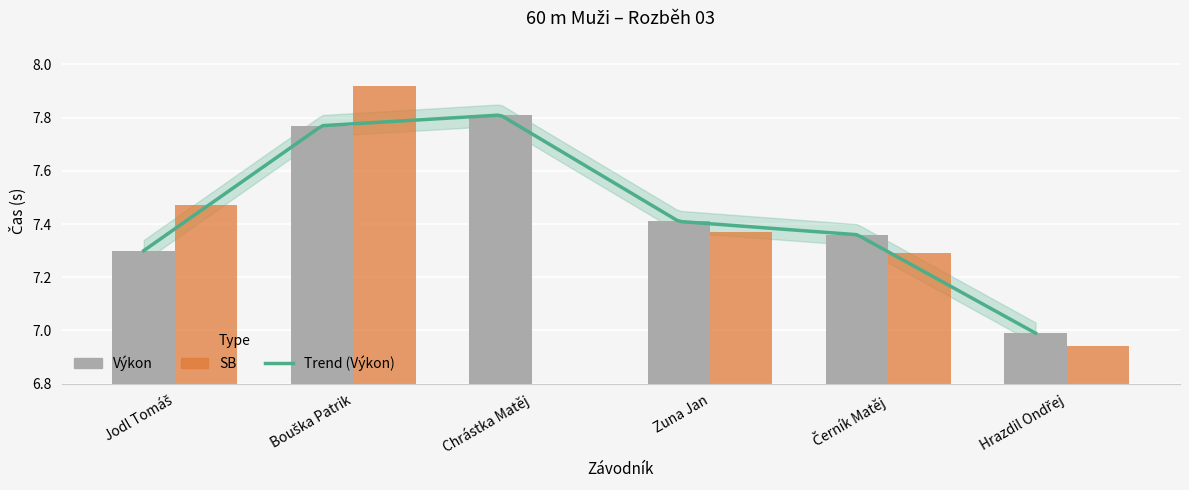

What is the value of the 1st bar from the left?

7.3